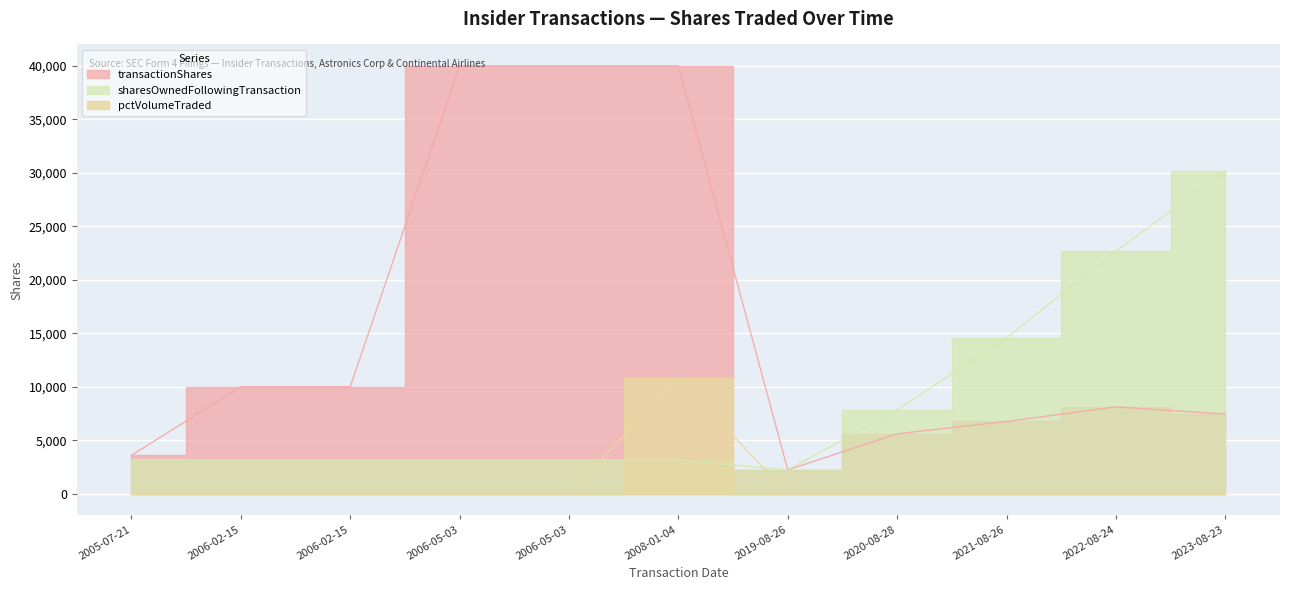

Does the chart display data point markers on the line(s)?

No